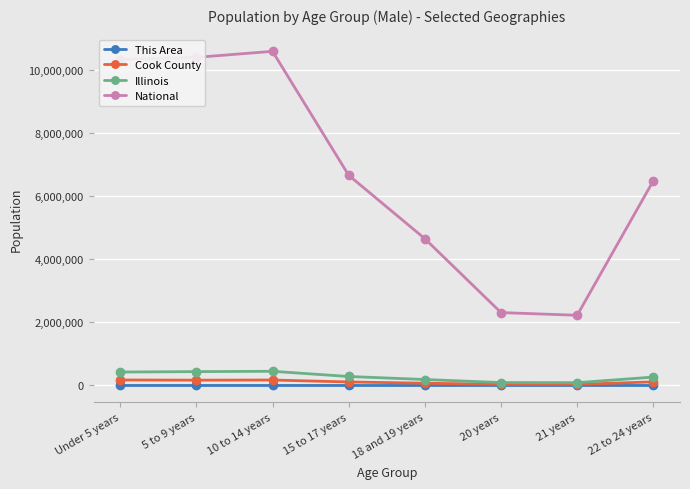

What is the greatest value displayed?

10579862